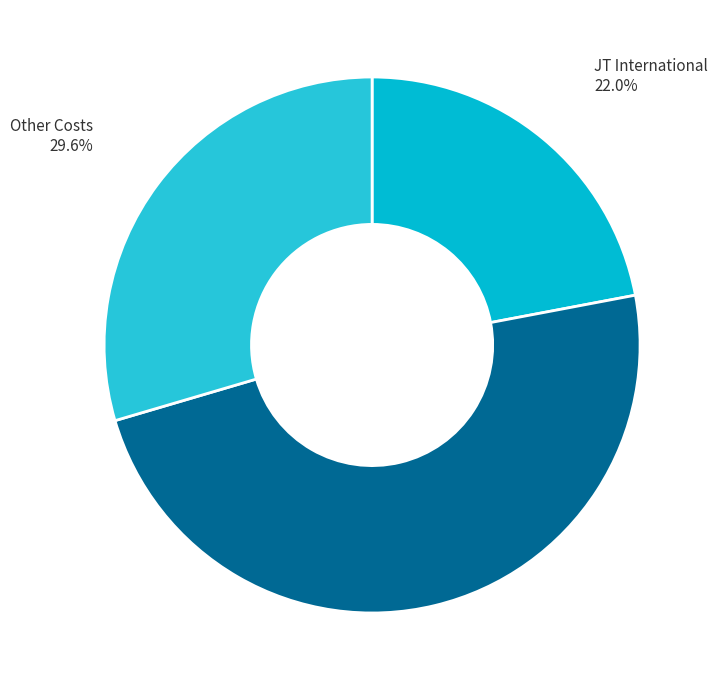

How many slices are in this pie chart?

3